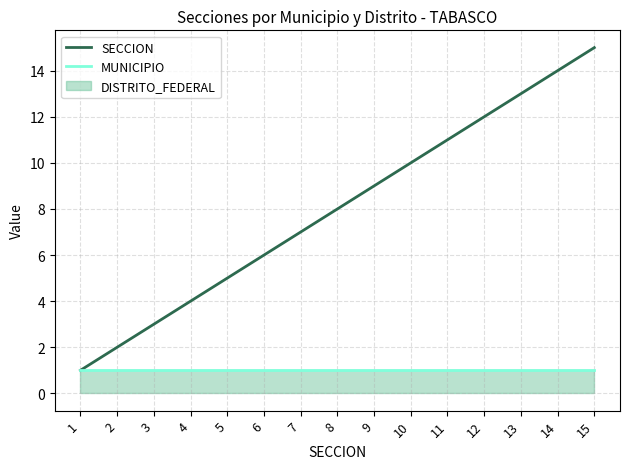

What is the average value of the MUNICIPIO series?

1